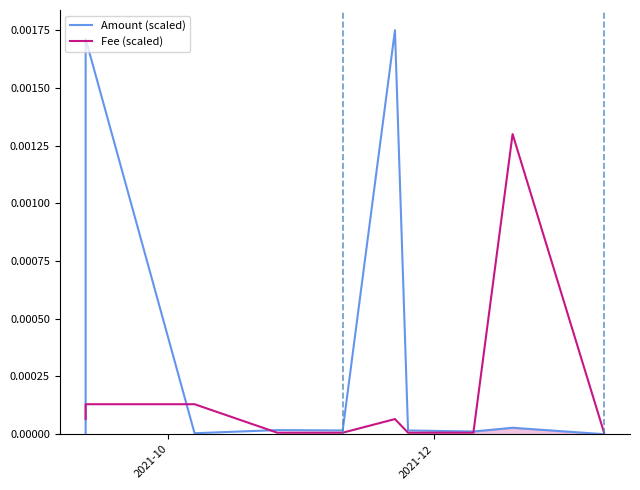

At which label is Amount (scaled) closest to 0?

2021-10